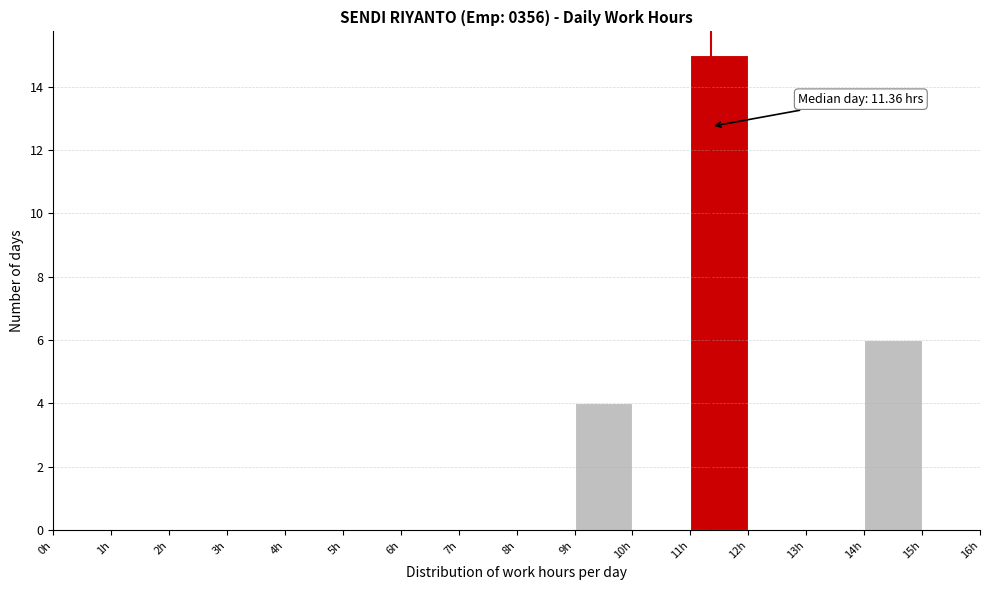

Which range on the x-axis has the tallest bar?

11 to 12